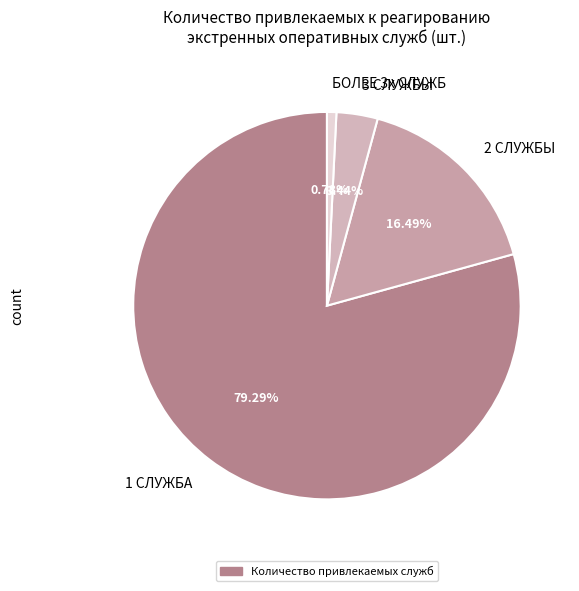

What portion of the pie excludes 2 СЛУЖБЫ?

83.5%